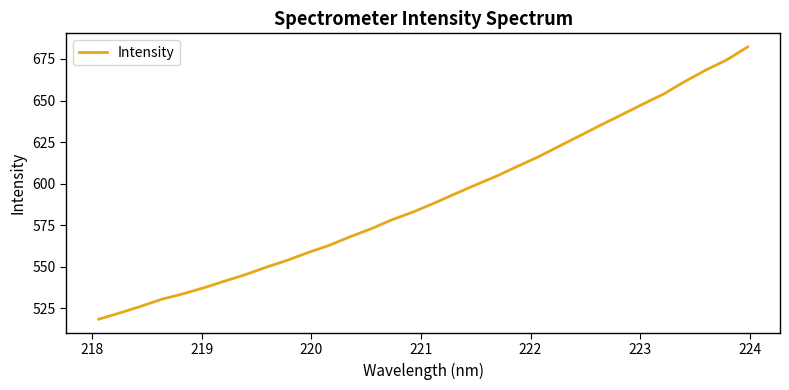

What is the minimum value shown in the chart?

518.4